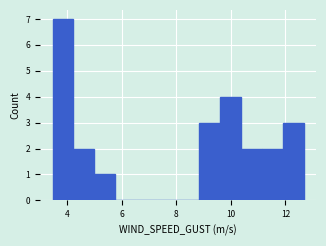

Around what value on the x-axis is the tallest bar? Give the approximate position of its centre, as read against the axis.

3.8